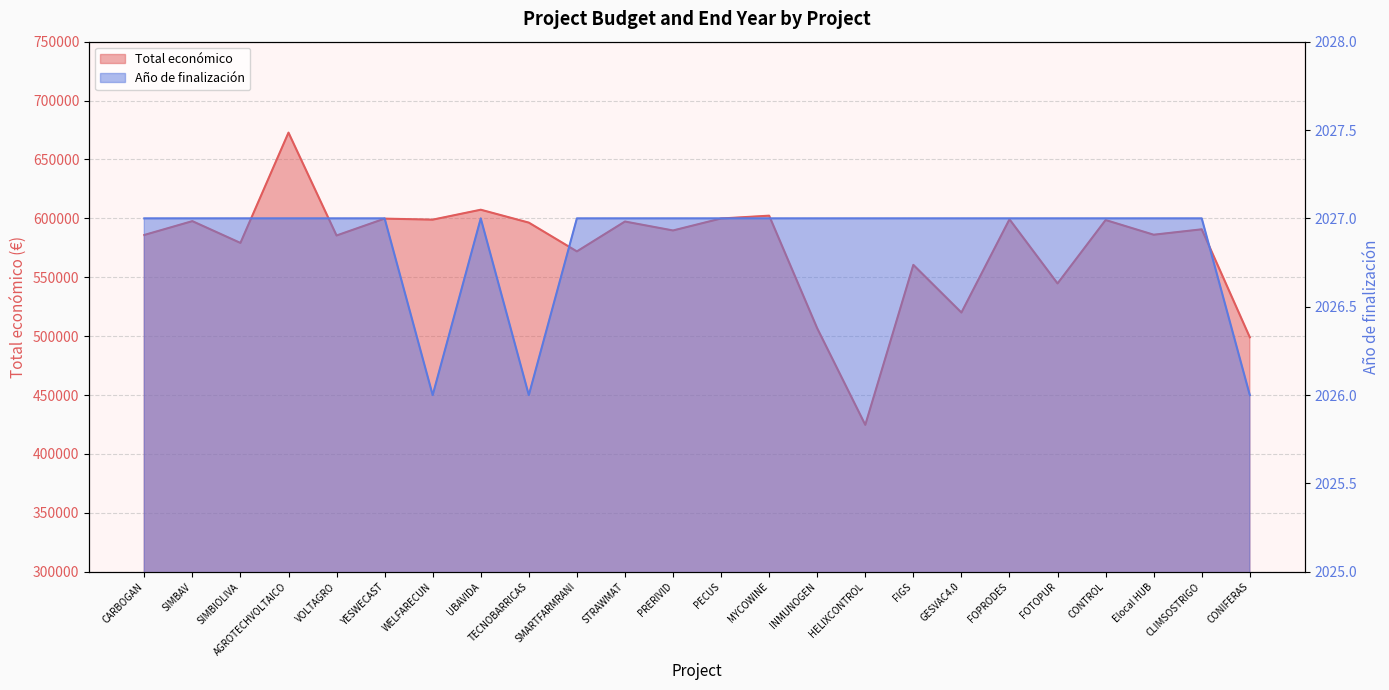

Where is the first local minimum for Año de finalización?

WELFARECUN